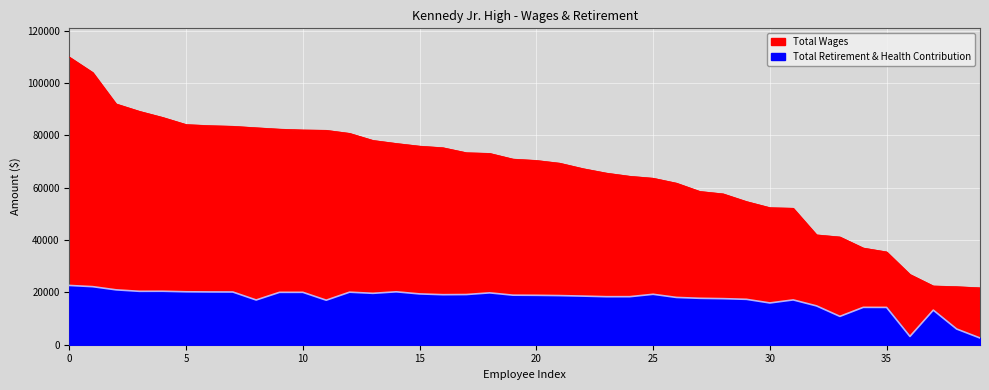

Is the value of Total Retirement & Health Contribution at 15 greater than the value of Total Wages at 5?

No